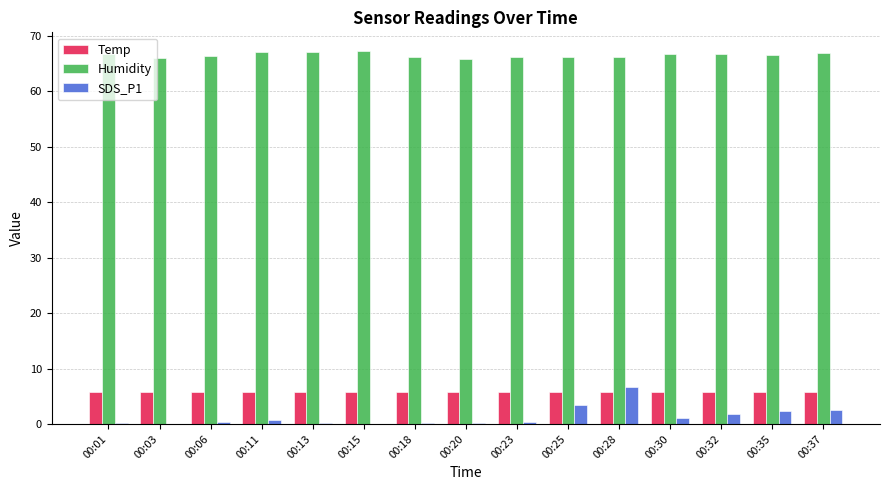

What is the highest value of the Temp series?

5.8